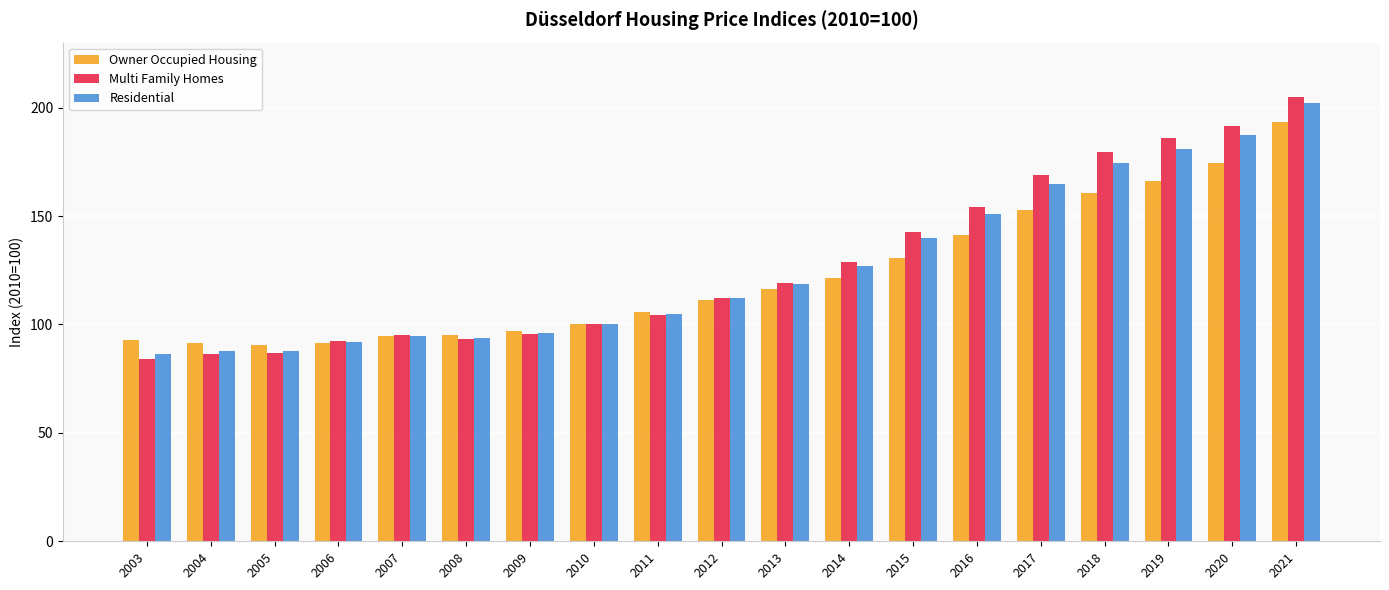

What is the sum of the Owner Occupied Housing values at 2003 and 2019?

259.1